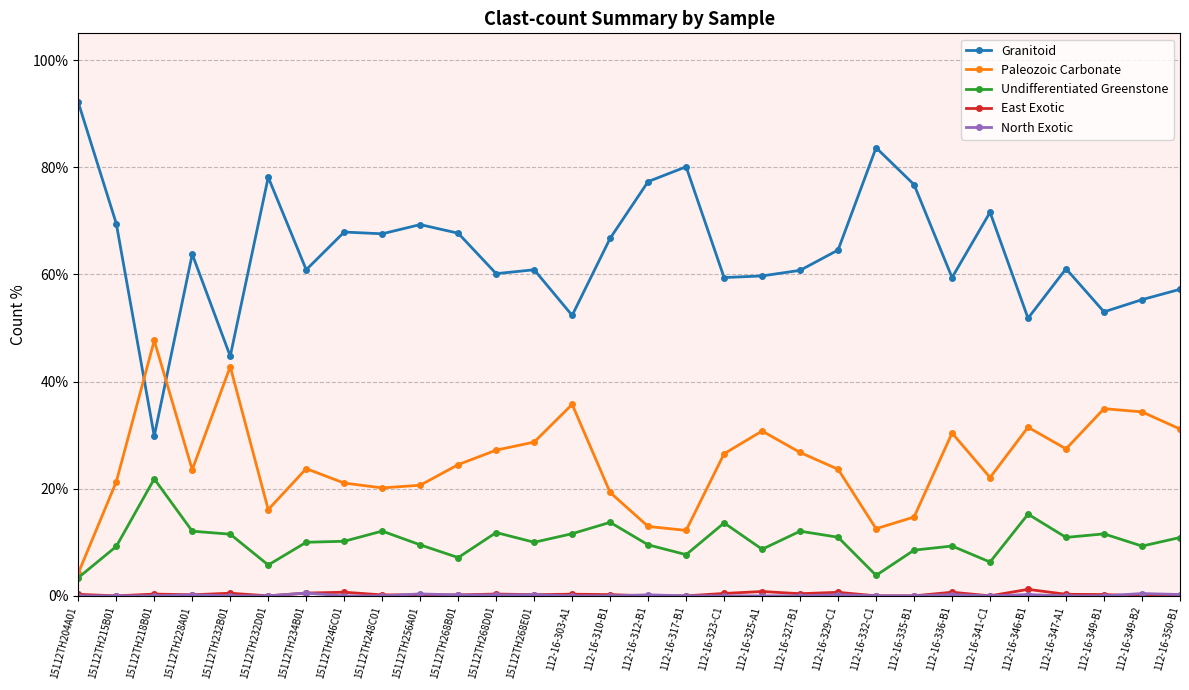

Is it true that East Exotic equals 0.0 at 15112TH232D01?

True